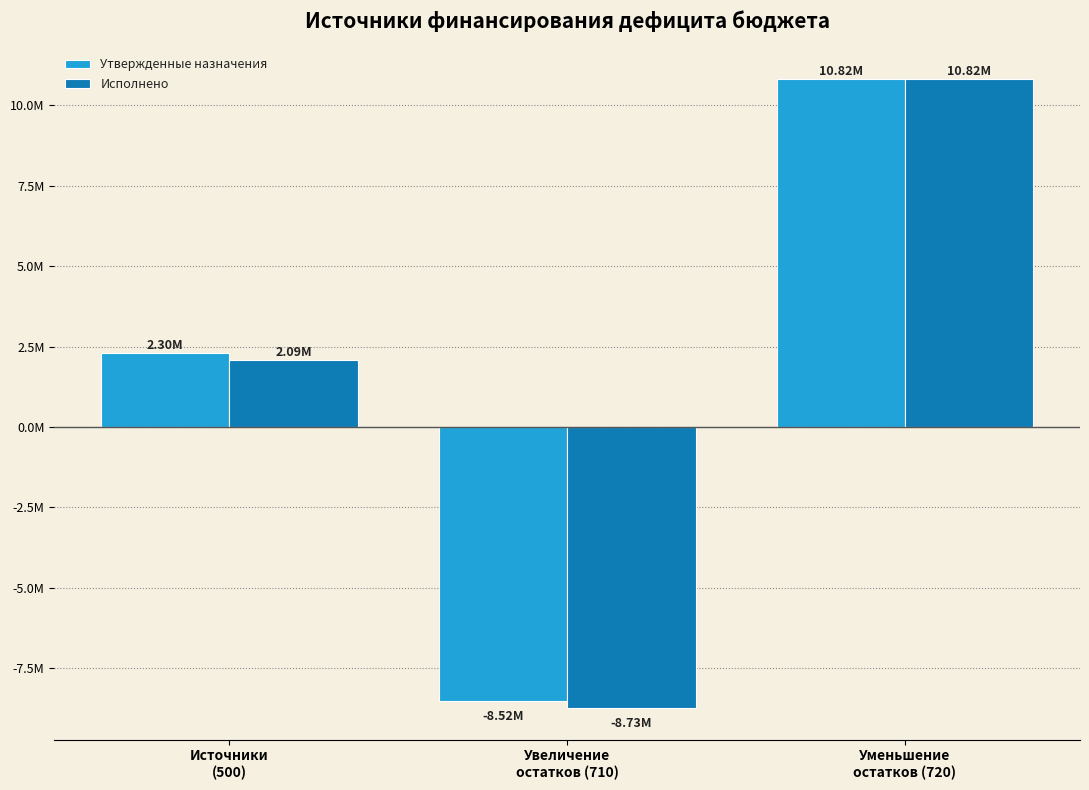

Does the chart contain any negative values?

Yes